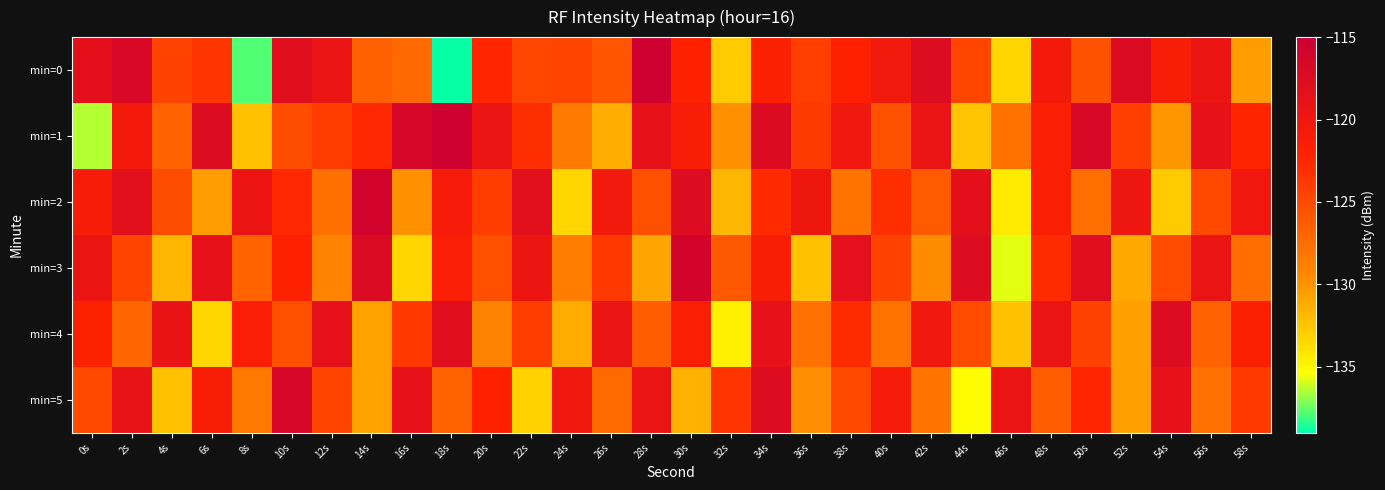

What is the maximum value shown in the chart?

-115.3